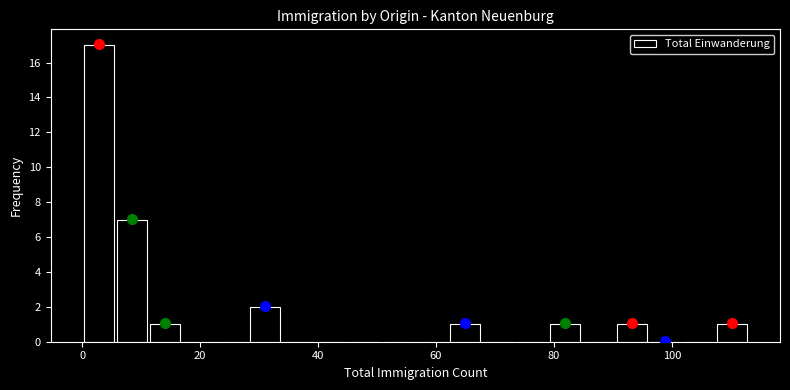

Read against the x-axis, roughly where is the centre of the tallest bar?

2